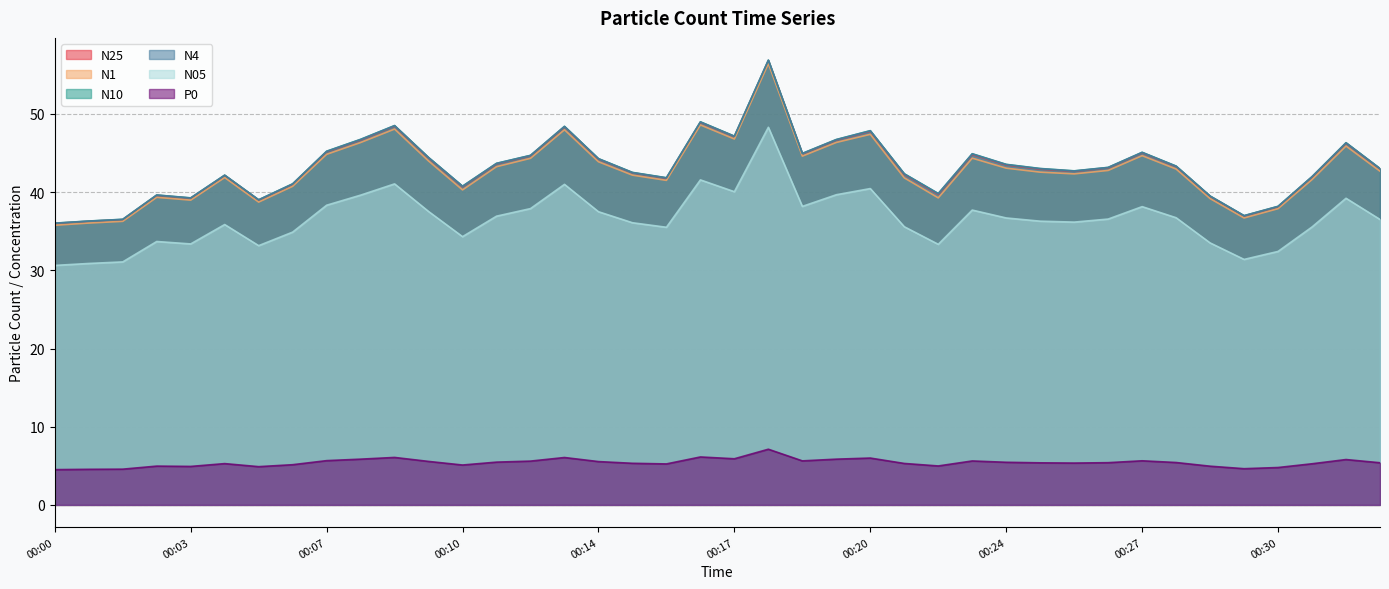

What is the highest value of the P0 series?

7.1